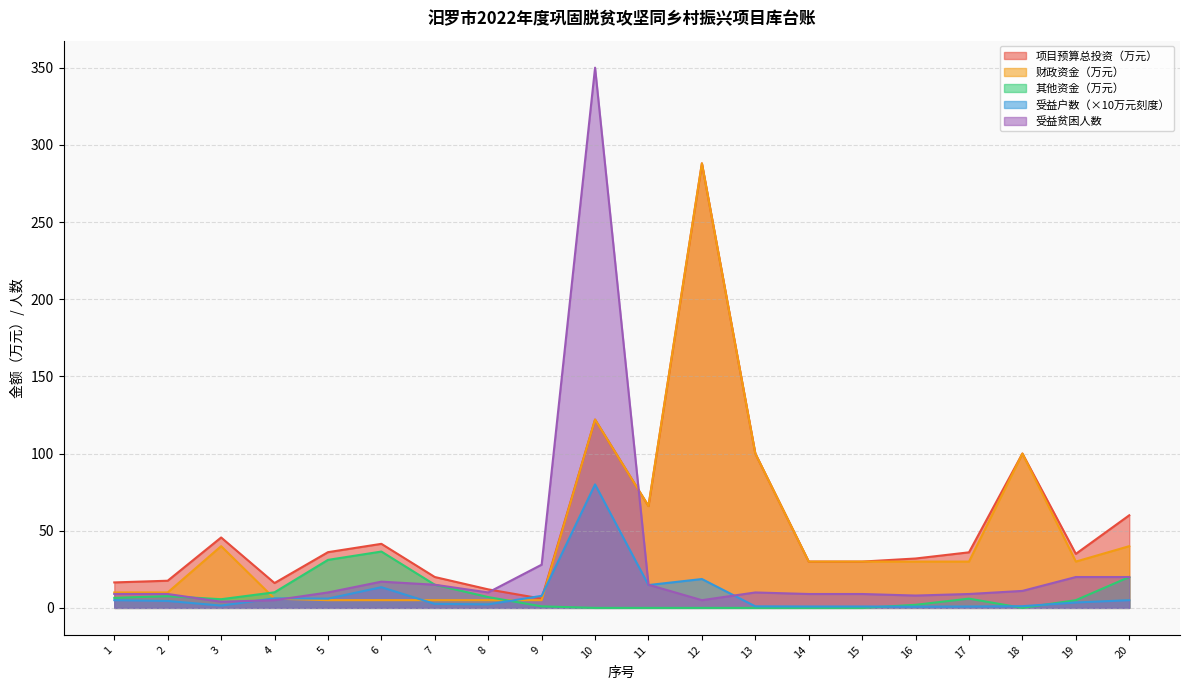

How many series are shown in this chart?

5